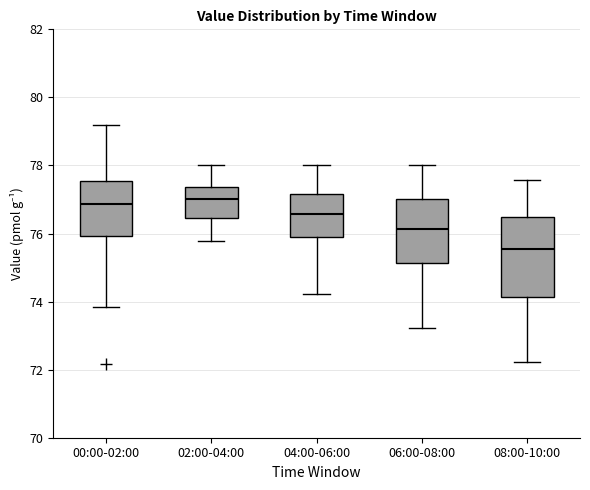

Where does the upper whisker of the box for 00:00-02:00 end on the y-axis? The values are not printed on the chart, so give them approximately, as read against the axis.

79.2